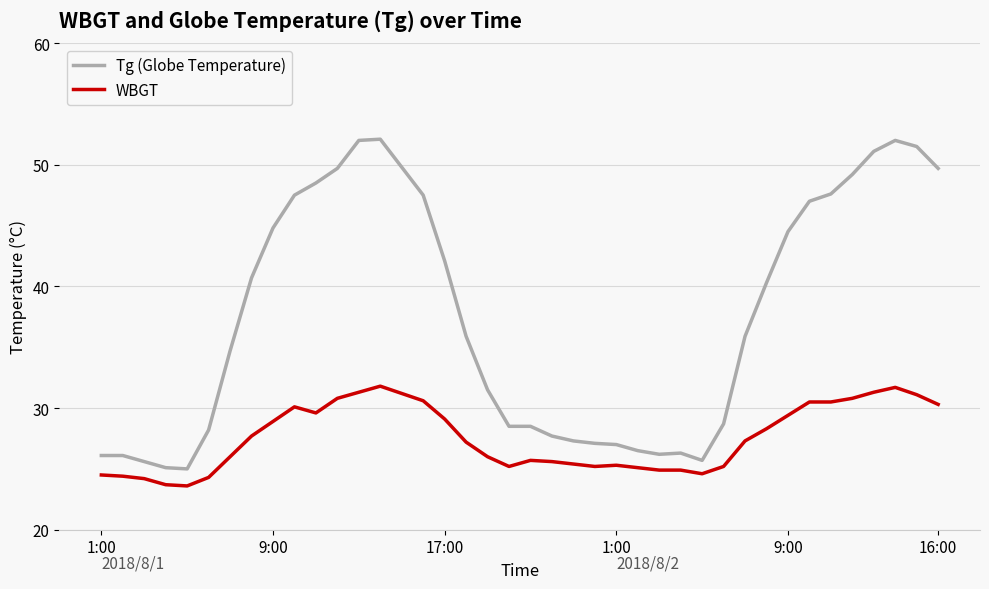

Rank the series by their maximum value, from lowest to highest.

WBGT, Tg (Globe Temperature)